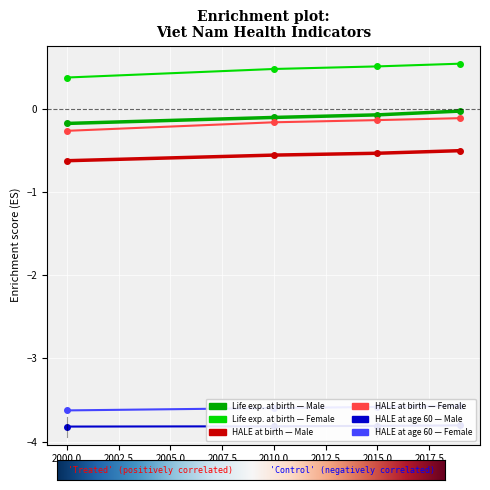

Which series has the largest range (max minus min)?

Life expectancy at birth (Female)